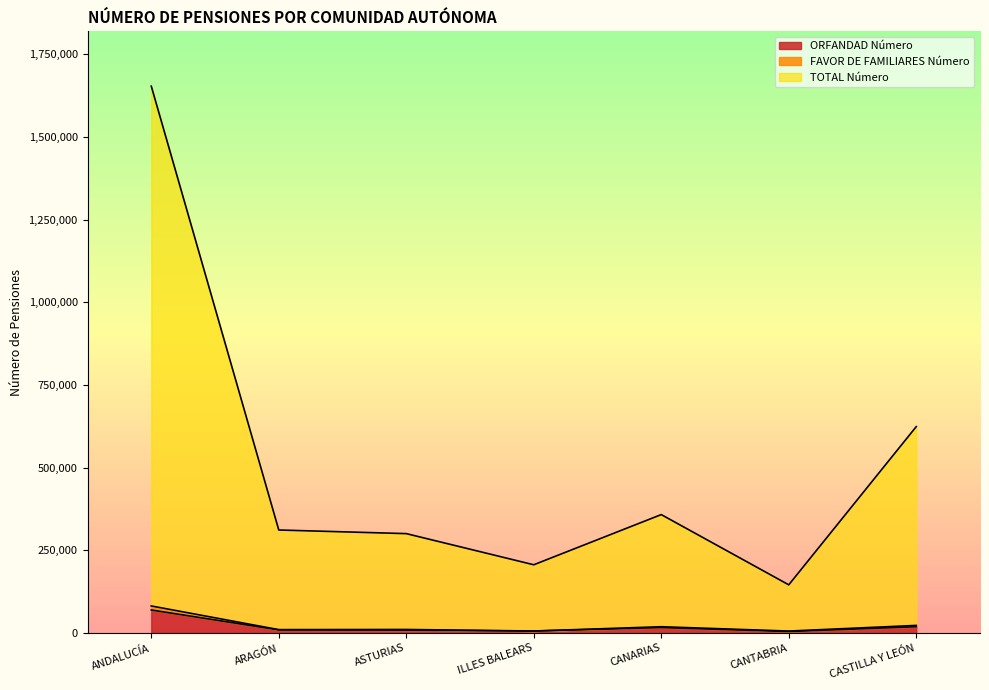

What is the average value of the TOTAL Número series?

514161